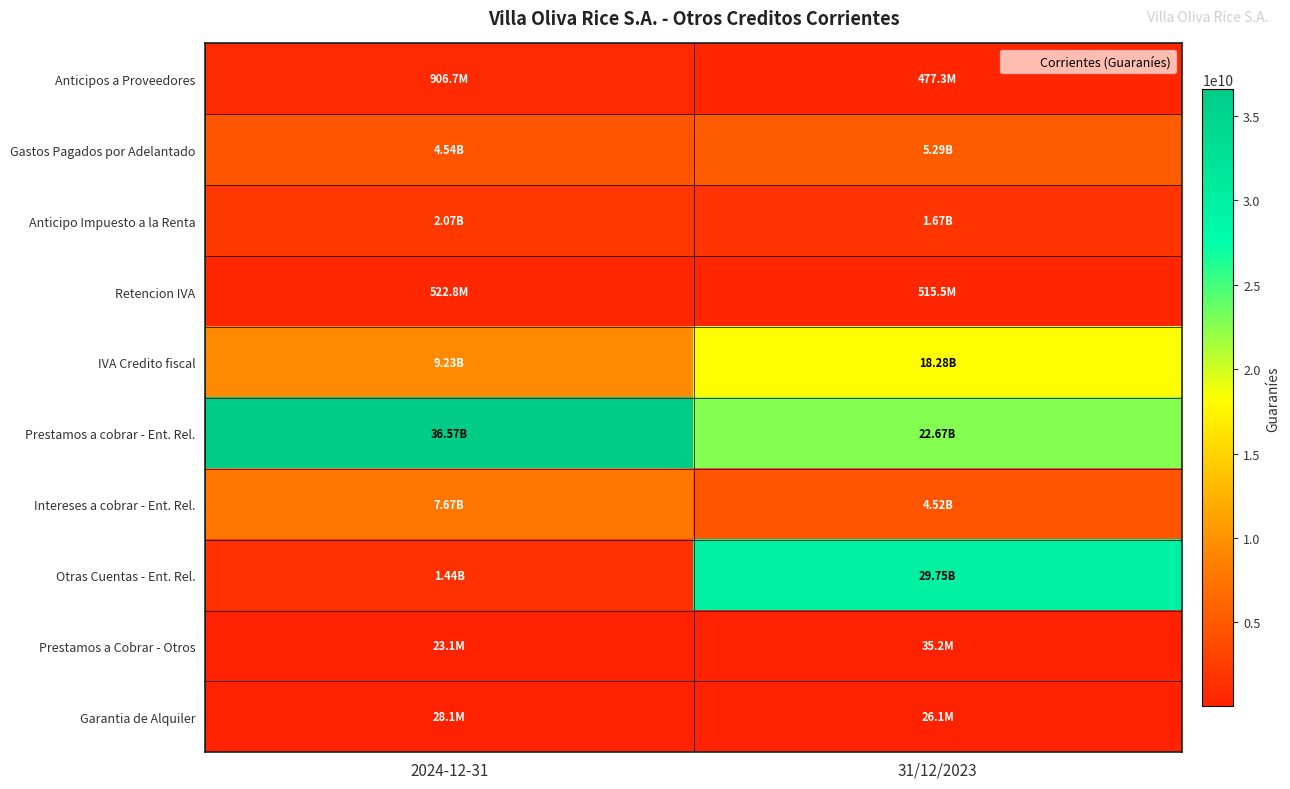

Between 2024-12-31 and 31/12/2023, which series saw the biggest shift?

Otras Cuentas - Ent. Rel.